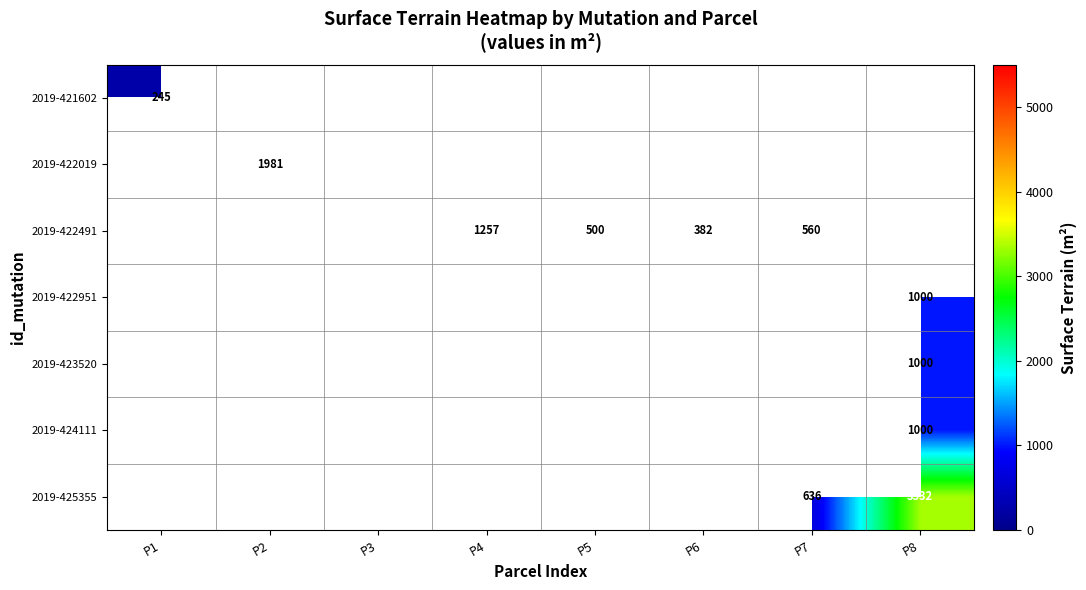

The 2019-422019 series shows 5315 at P3. True or false?

True